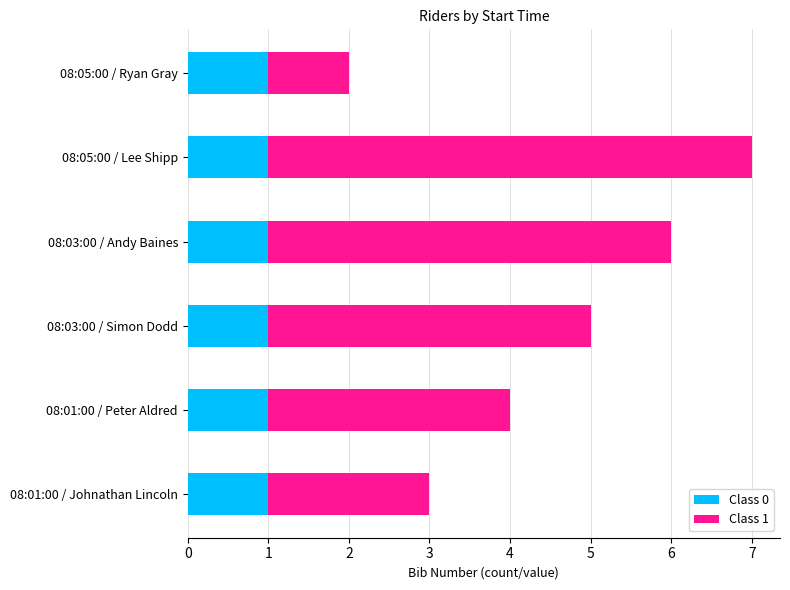

At which category is the sum across all series the highest?

08:05:00 / Lee Shipp